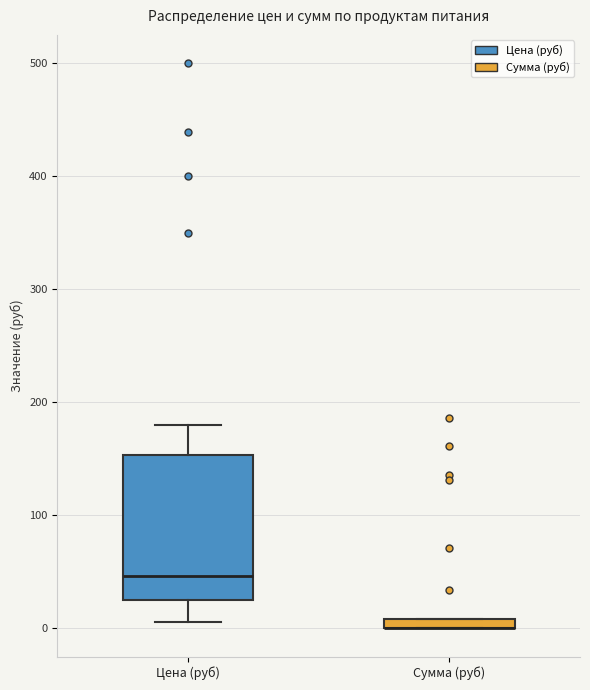

Where is the upper edge of the box for Сумма (руб) on the y-axis? The values are not printed on the chart, so give them approximately, as read against the axis.

10